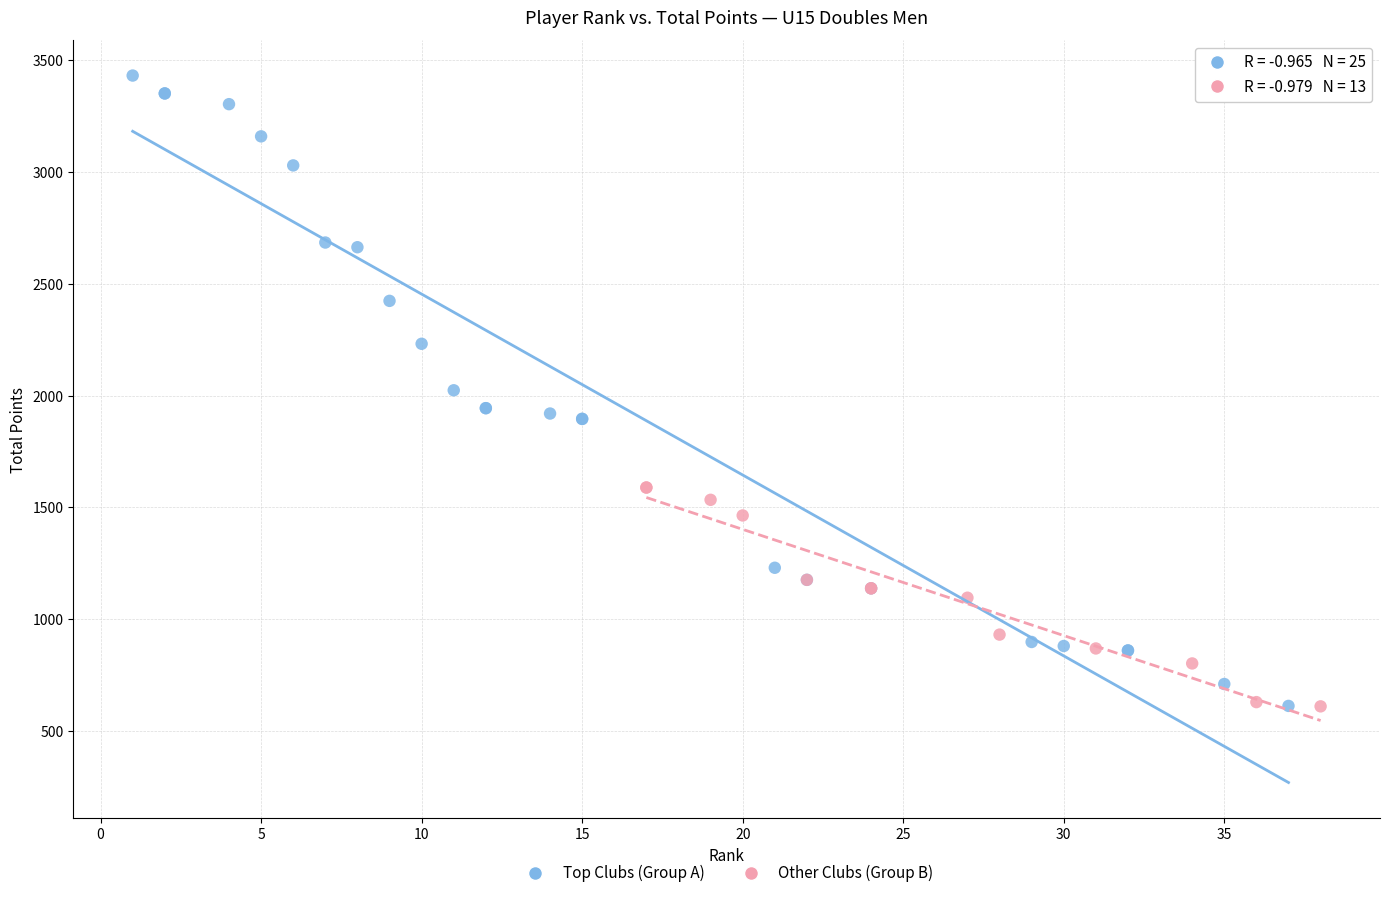

Which series has the widest spread of Y values?

Top Clubs (Group A)